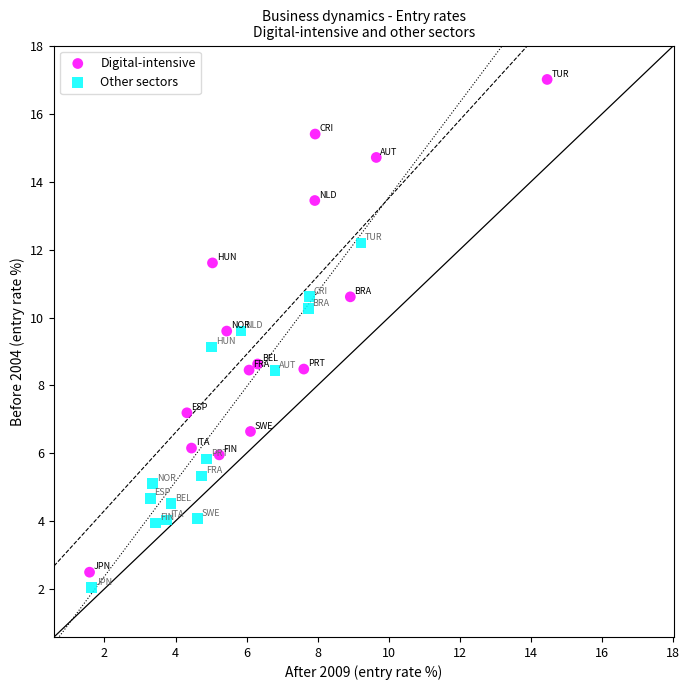

Which series has the widest spread of Y values?

Digital-intensive